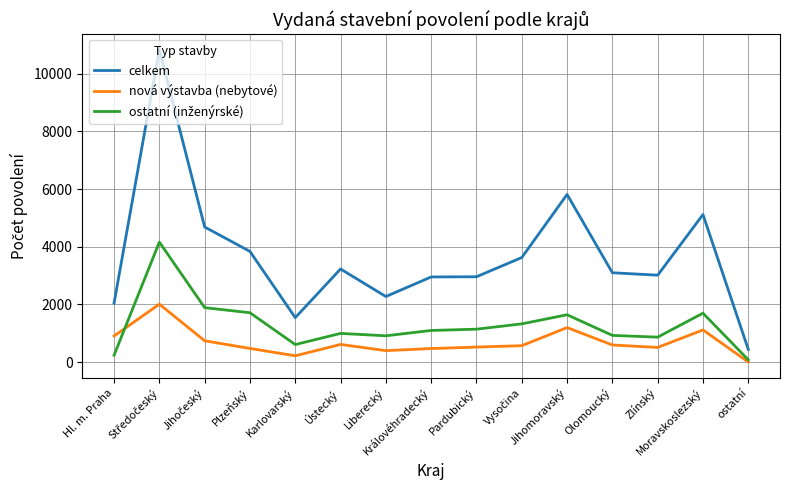

Which series has the largest range (max minus min)?

celkem